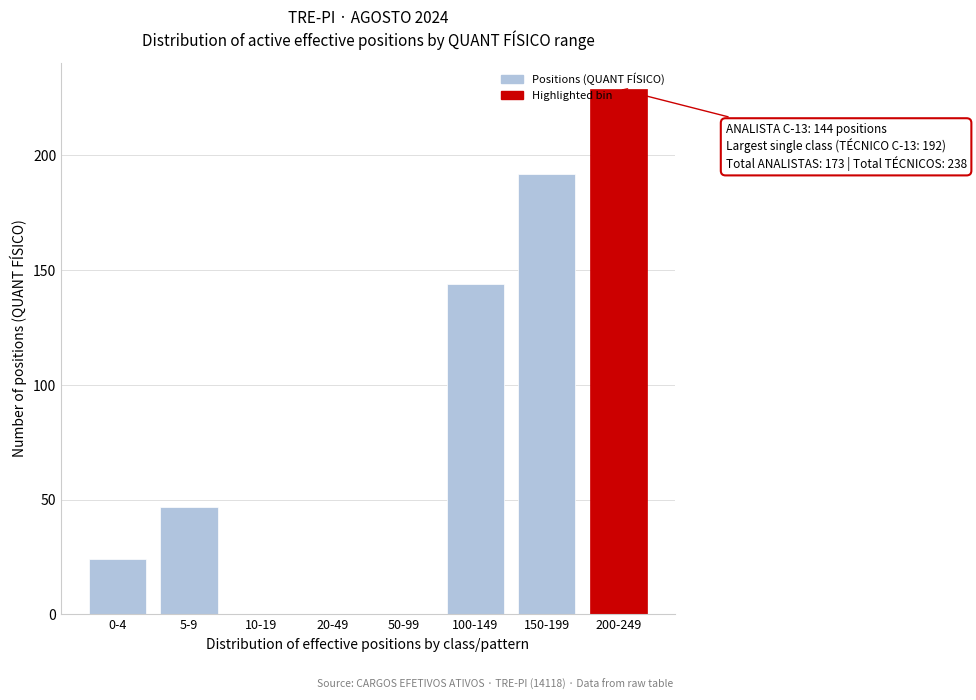

What is the change in value from 100-149 to 200-249?

+85